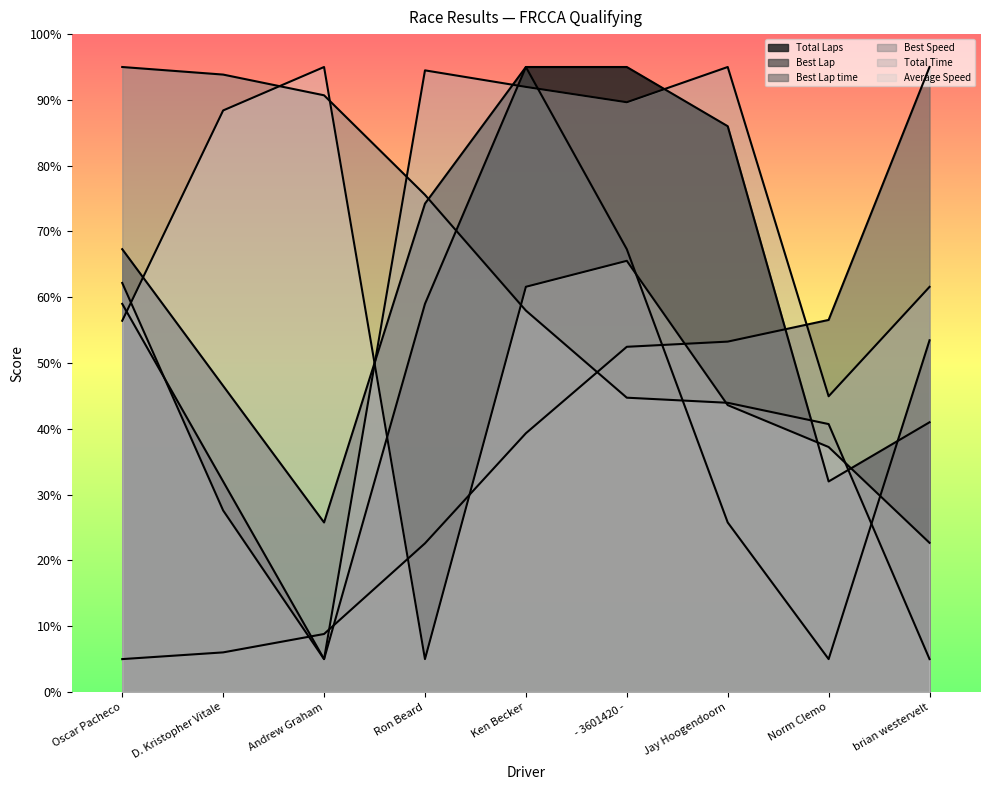

Which series ends up on top after the final intersection of Average Speed and Total Time?

Total Time